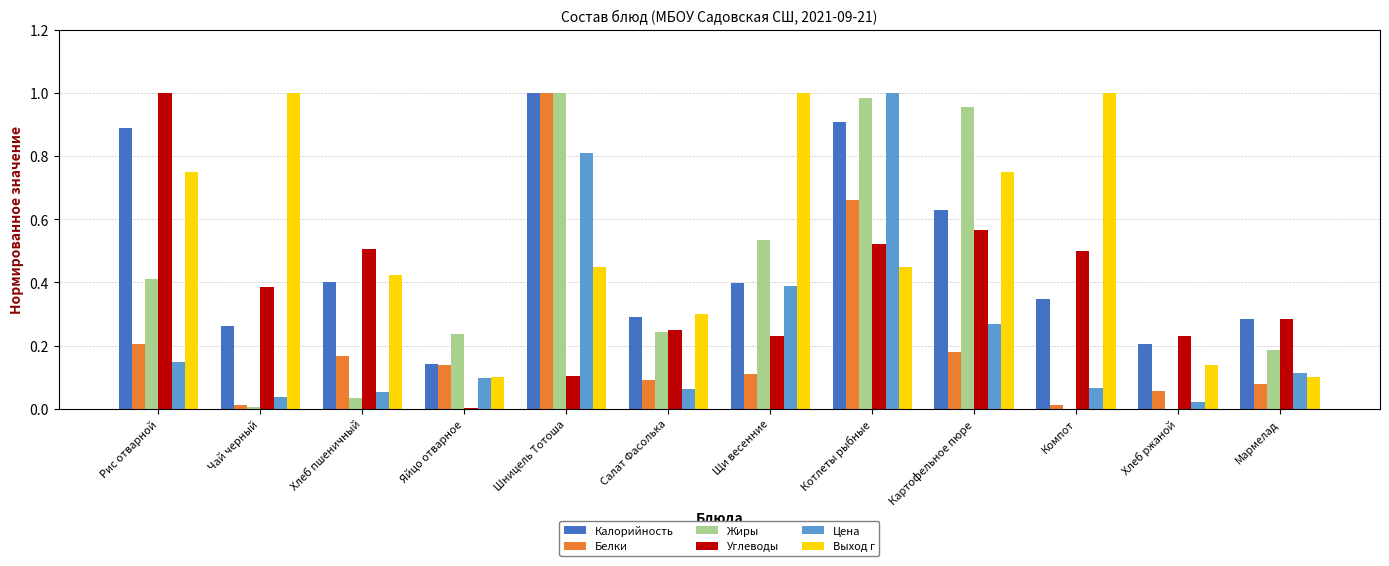

What is the total value across all series at Хлеб пшеничный?

1.6